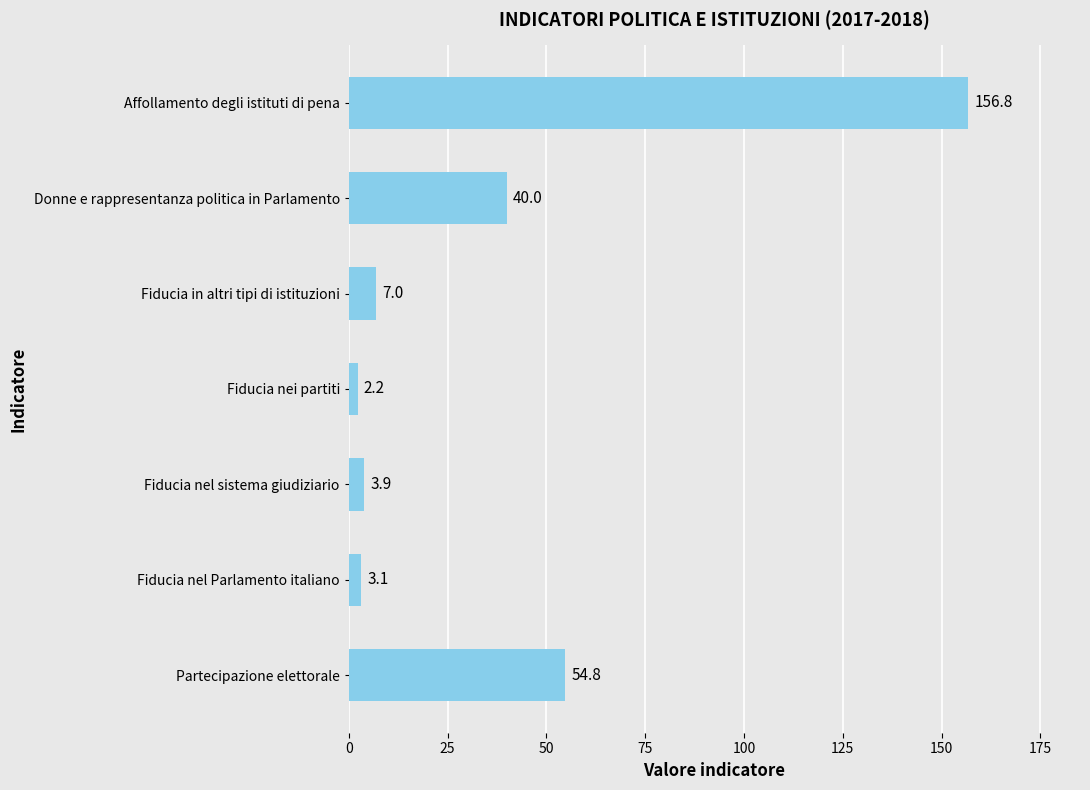

What is the maximum value shown in the chart?

156.8